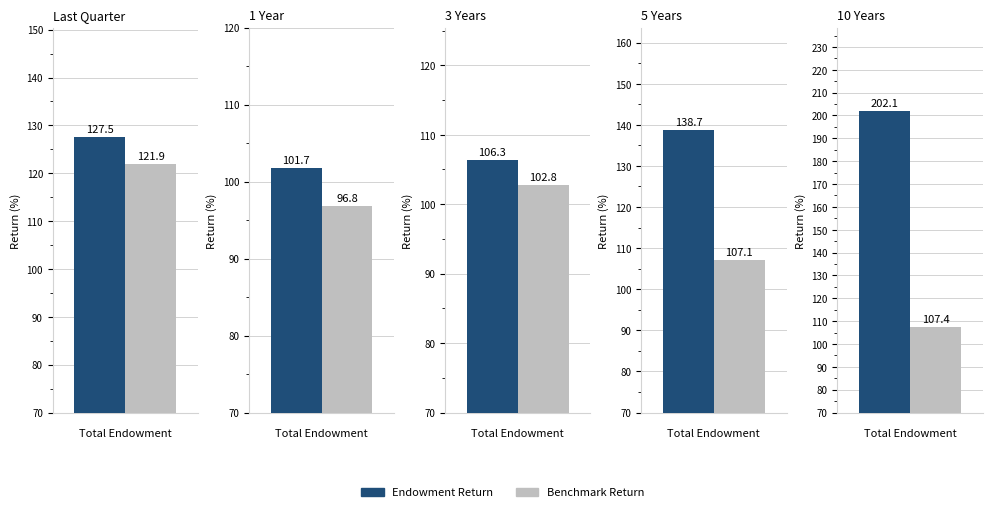

Are the bars horizontal?

No